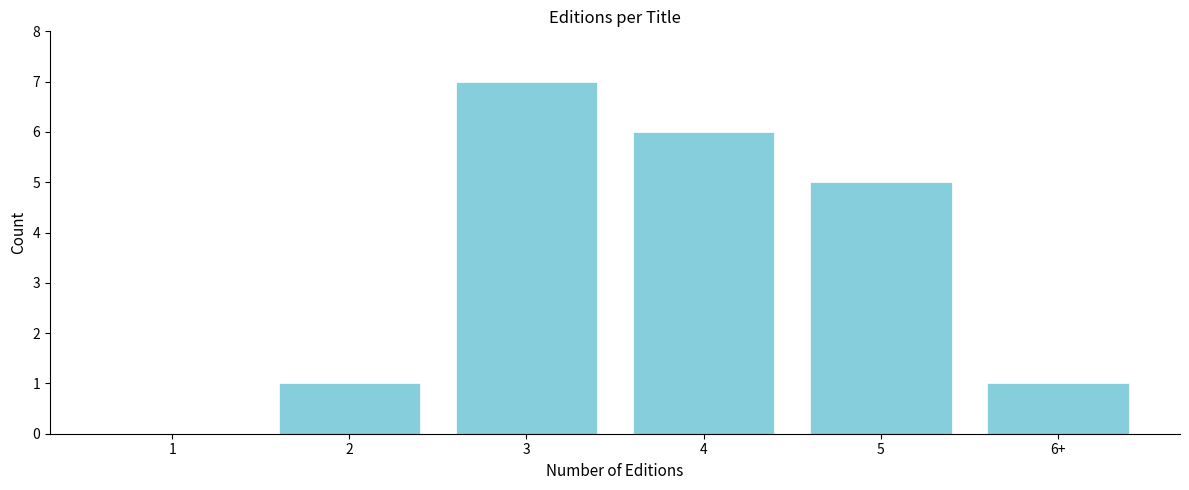

Reading left to right, list all the values displayed in this chart.

1=0	2=1	3=7	4=6	5=5	6+=1